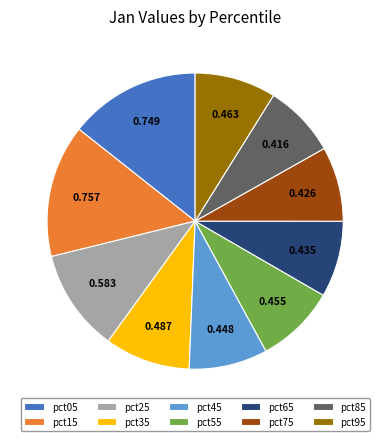

Does pct45 represent more than half of the total?

No